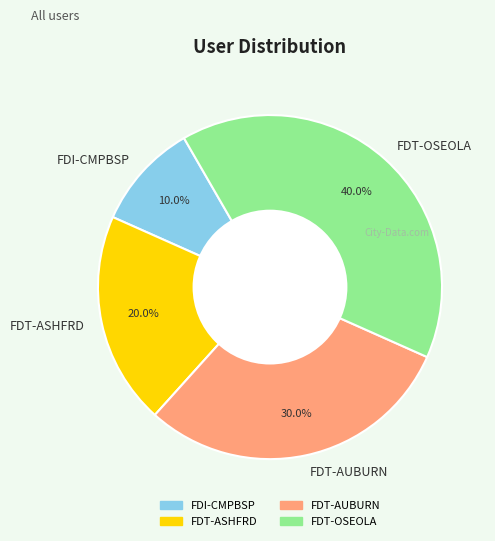

Is there a majority slice in this chart?

No